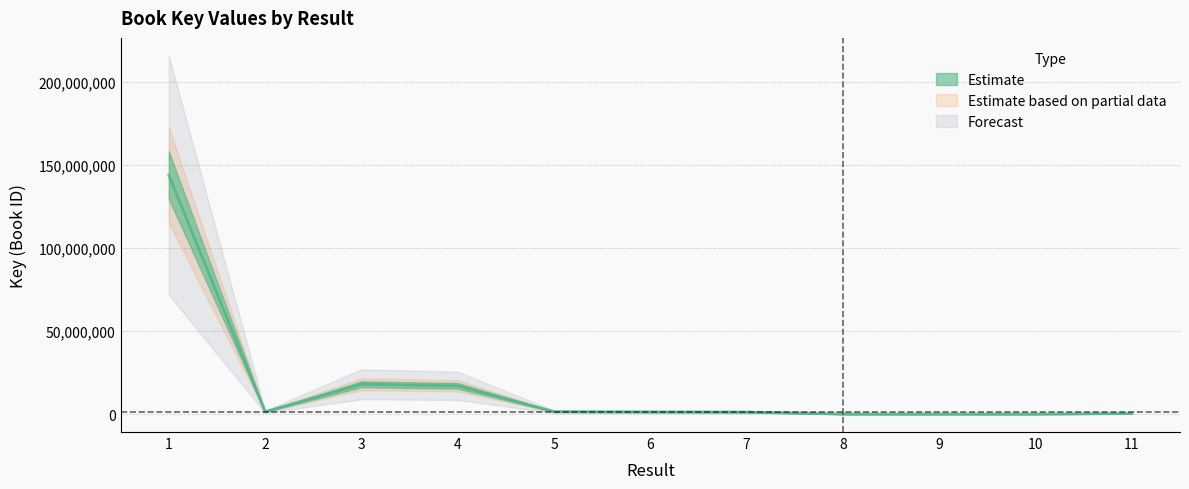

Reading right to left, what are all the values shown in this chart?

331590	6867	6628	7922	1211413	1316229	1490015	16989612	17952502	1427445	143670711